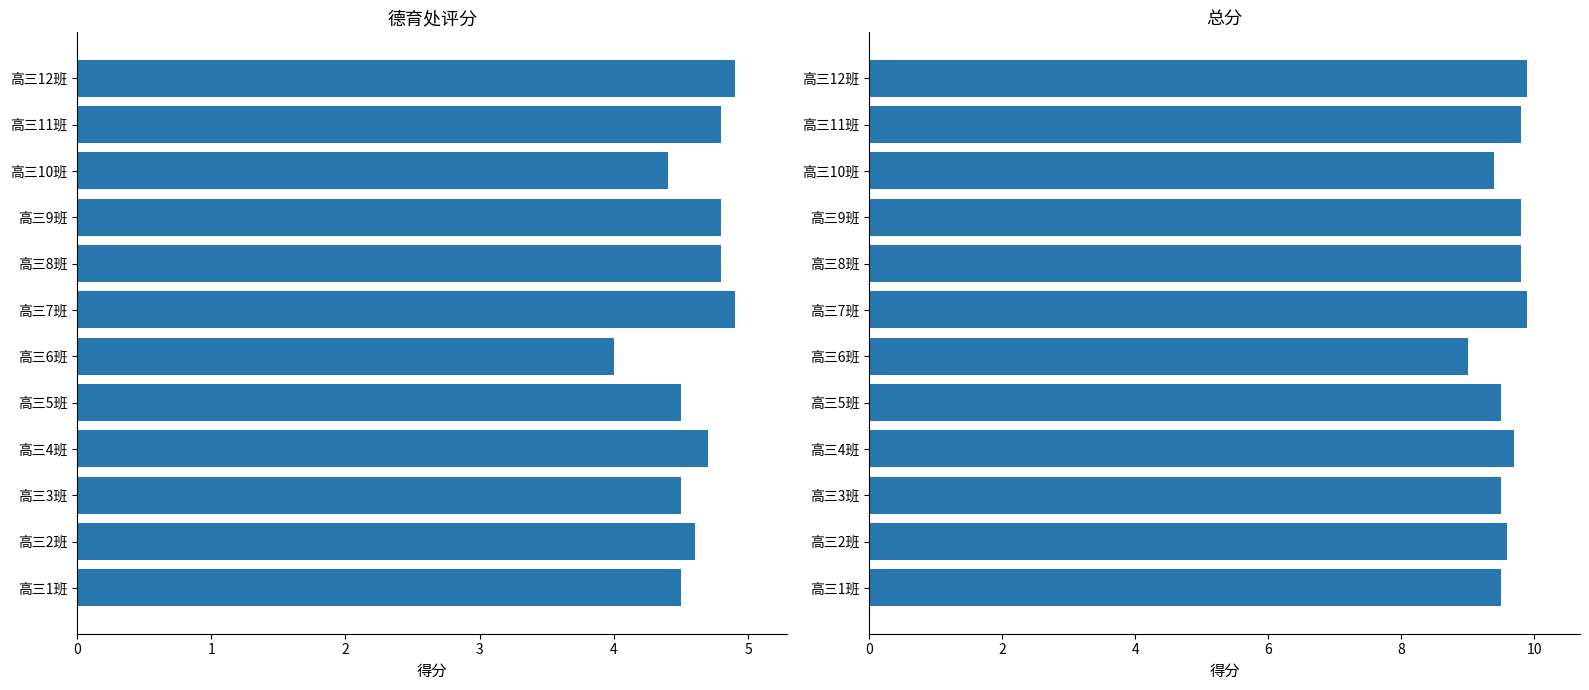

What is the maximum value shown in the chart?

9.9